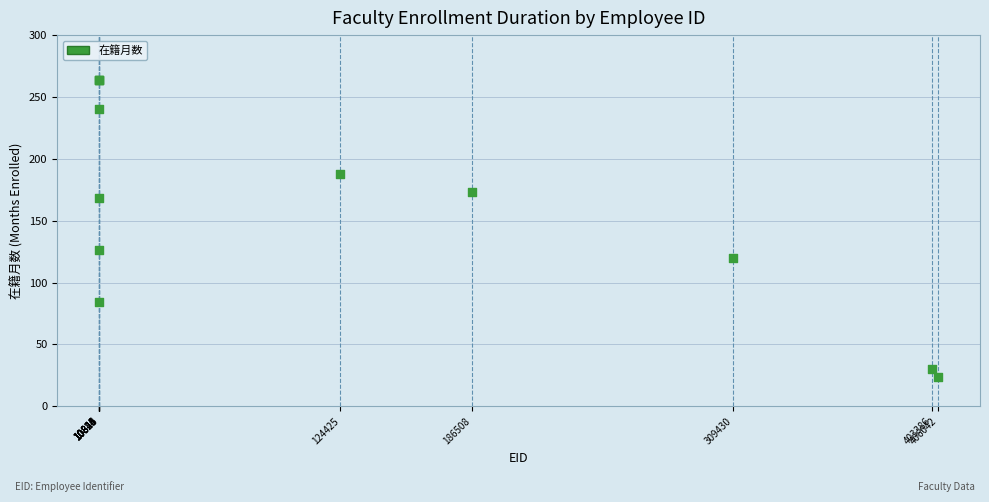

What Y value in the scatter plot is closest to 144?

126